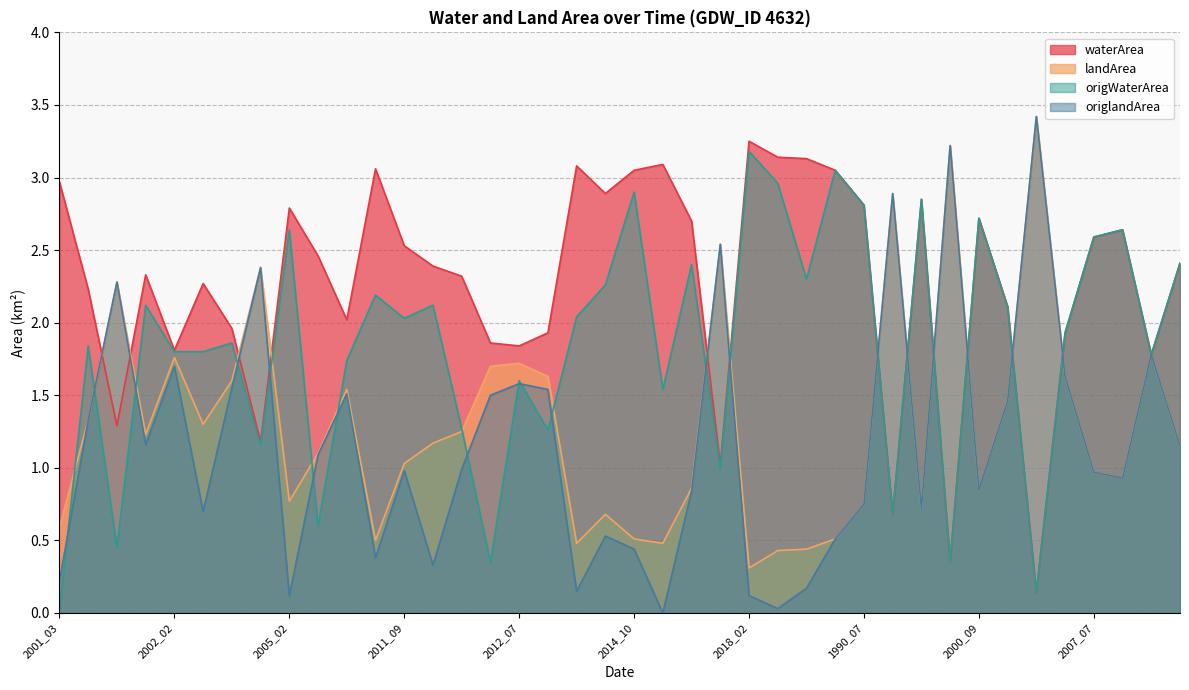

What position from the right is 2002_07?

5